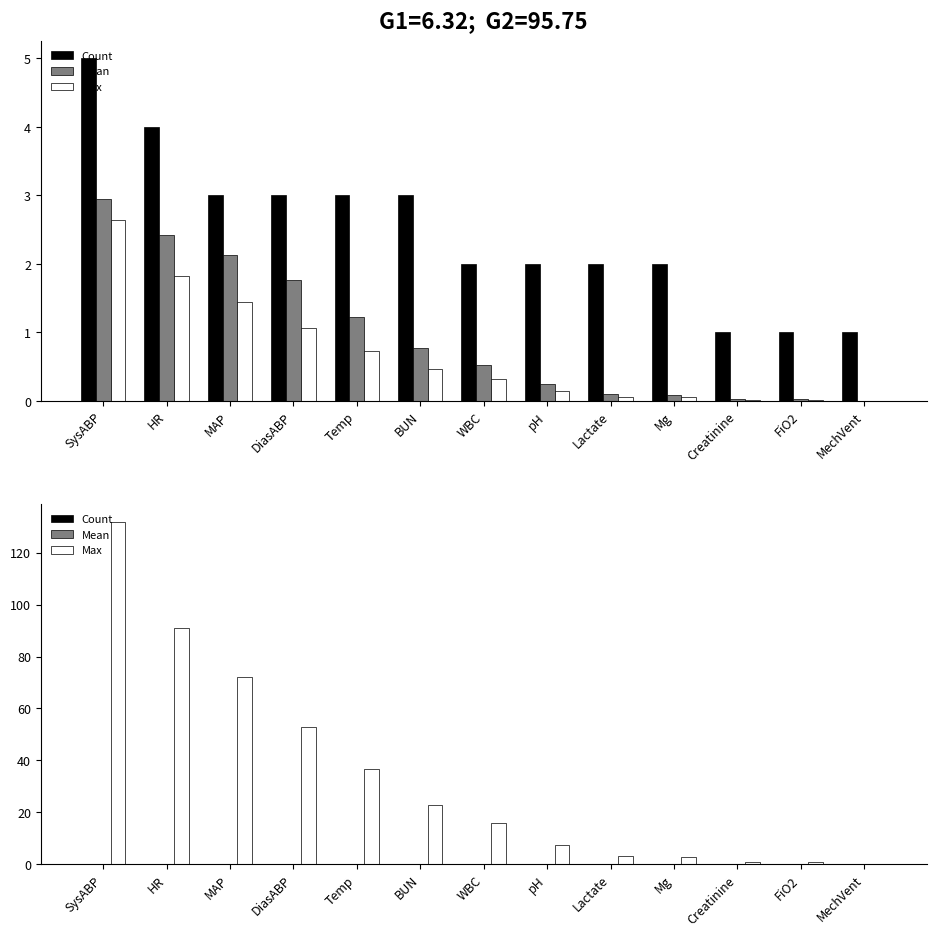

What is the maximum value for Max?

132.0